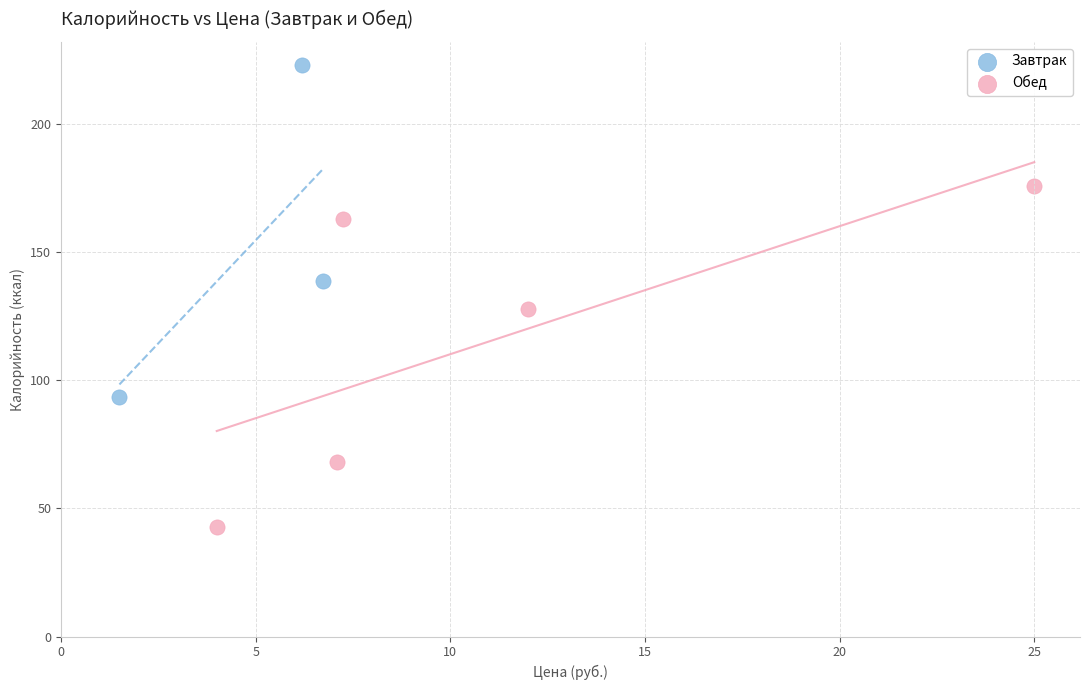

Which series reaches the minimum Y coordinate?

Обед